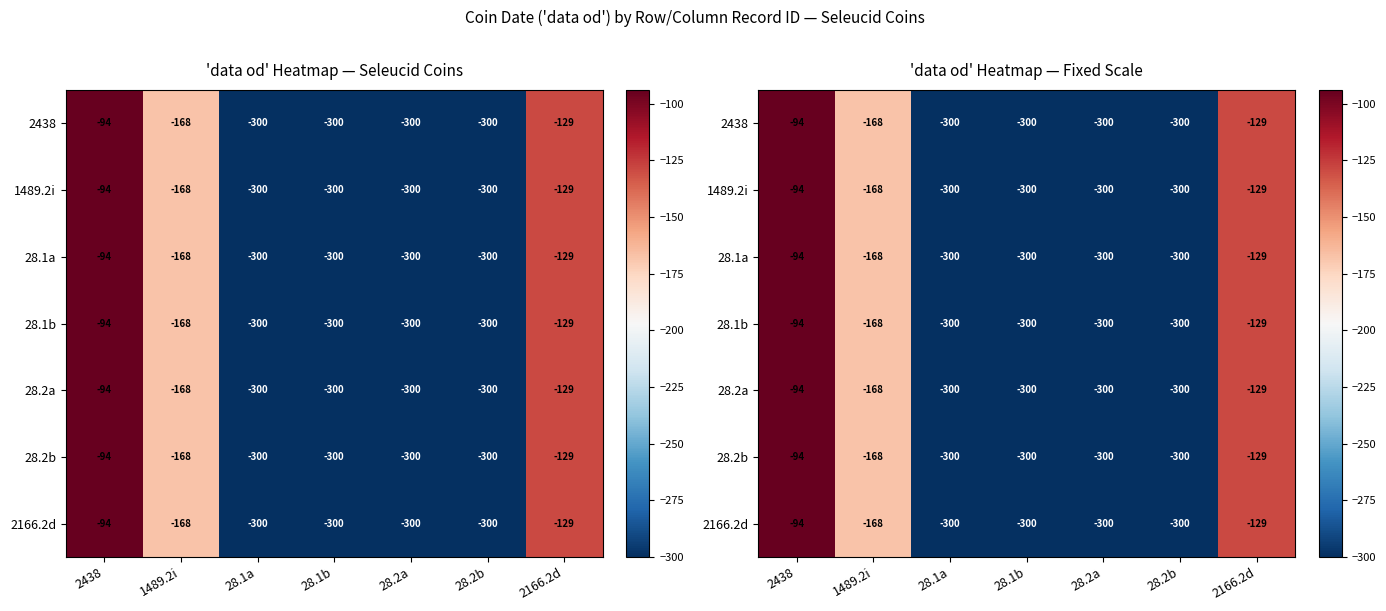

Which series has the largest range (max minus min)?

2438